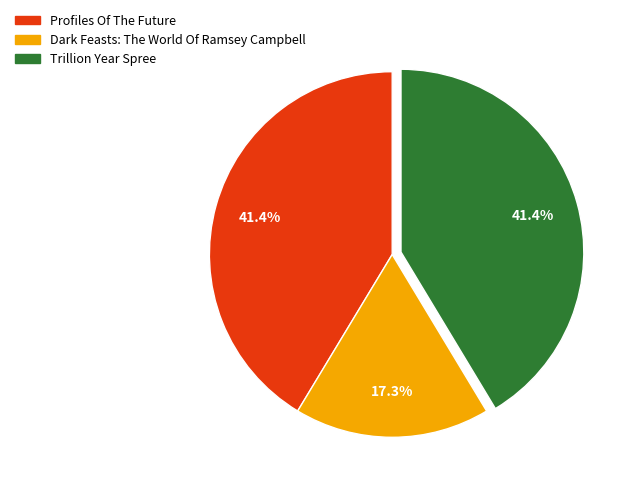

To the nearest percent, what is the combined percentage of Profiles Of The Future and Trillion Year Spree?

83%